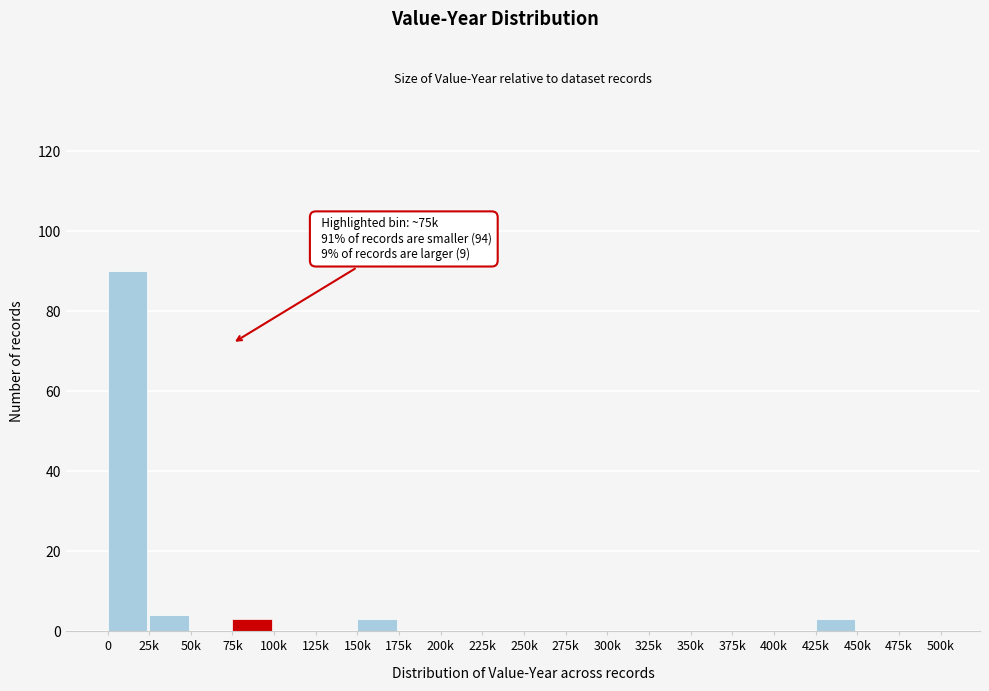

Reading left to right, extract all data points from this chart.

0=90	25k=4	50k=0	75k=3	100k=0	125k=0	150k=3	175k=0	200k=0	225k=0	250k=0	275k=0	300k=0	325k=0	350k=0	375k=0	400k=0	425k=3	450k=0	475k=0